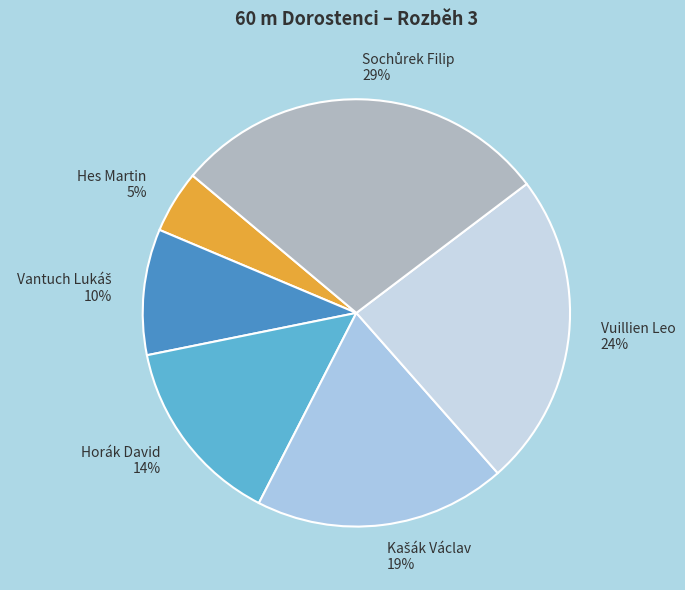

The Horák David slice represents 14% of the pie. True or false?

True